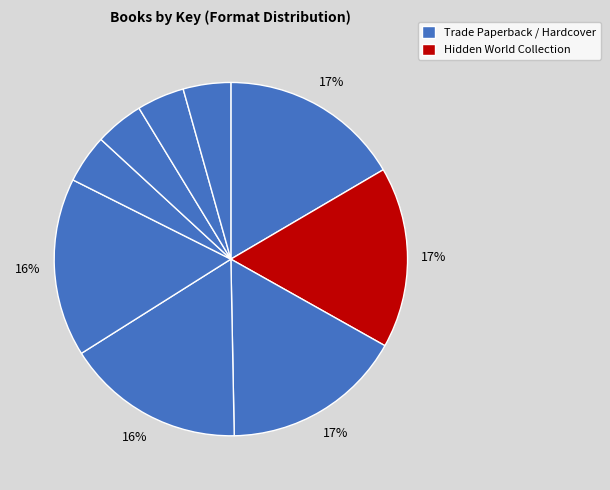

How many segments does this pie chart have?

9